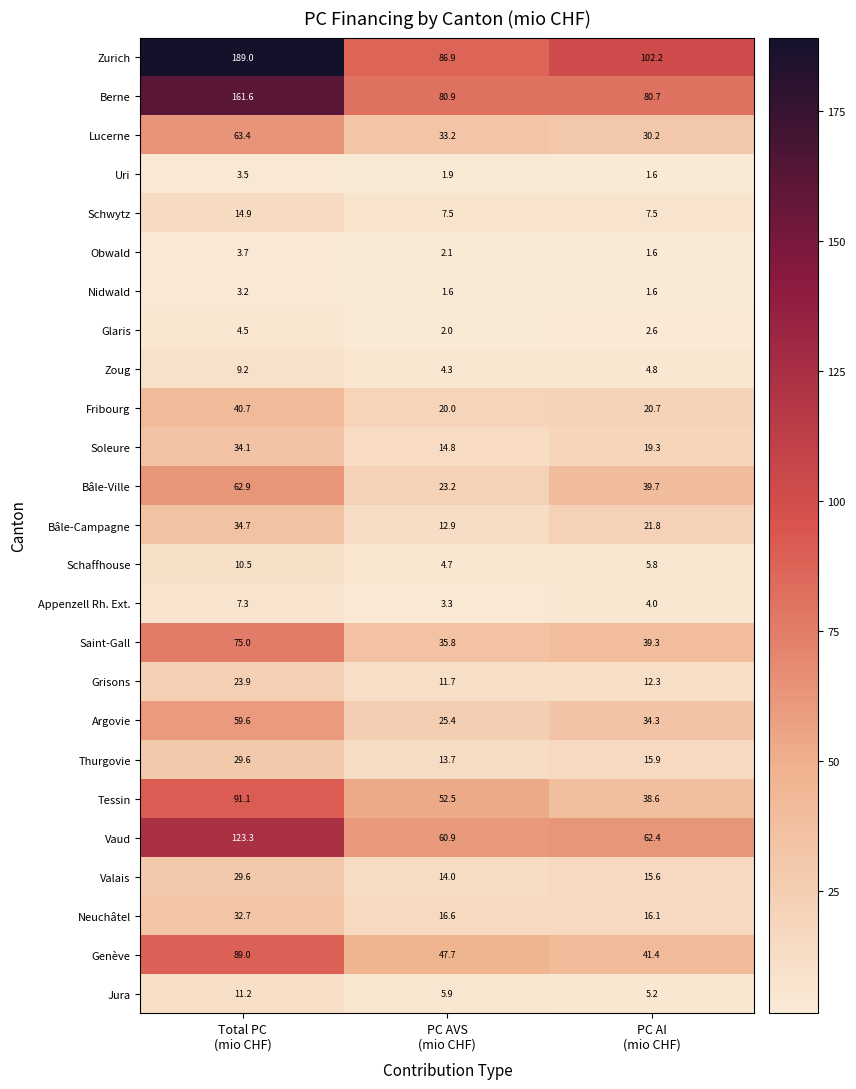

What is the minimum value for Tessin?

38.6